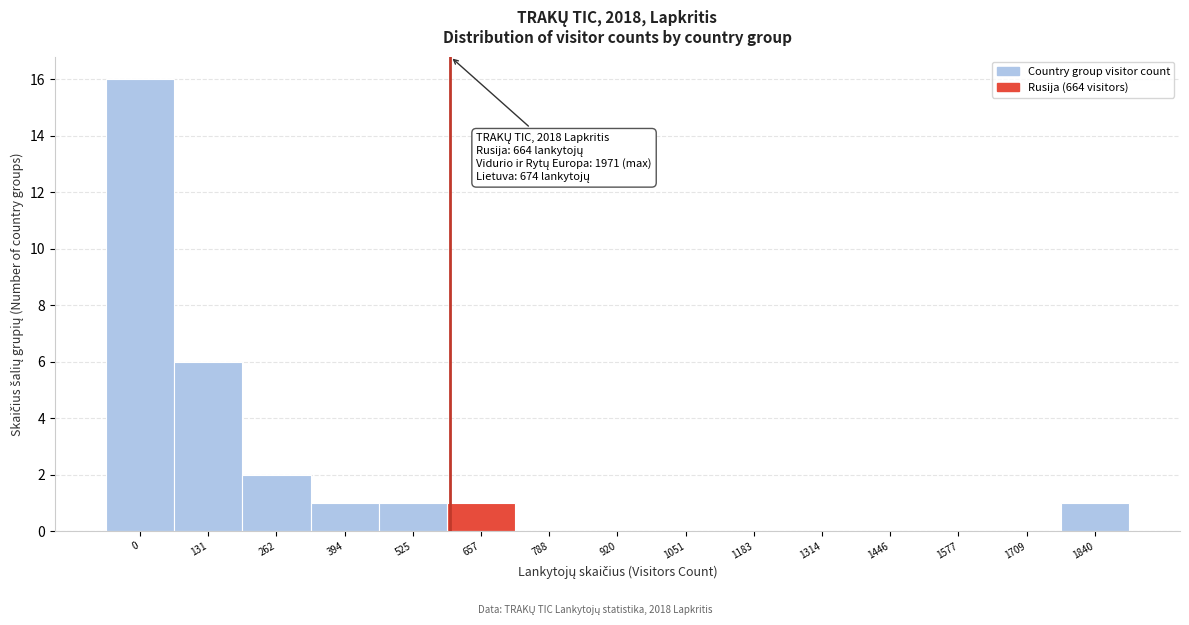

Reading right to left, transcribe all the data shown in this chart.

1840=1	1709=0	1577=0	1446=0	1314=0	1183=0	1051=0	920=0	788=0	657=1	525=1	394=1	262=2	131=6	0=16